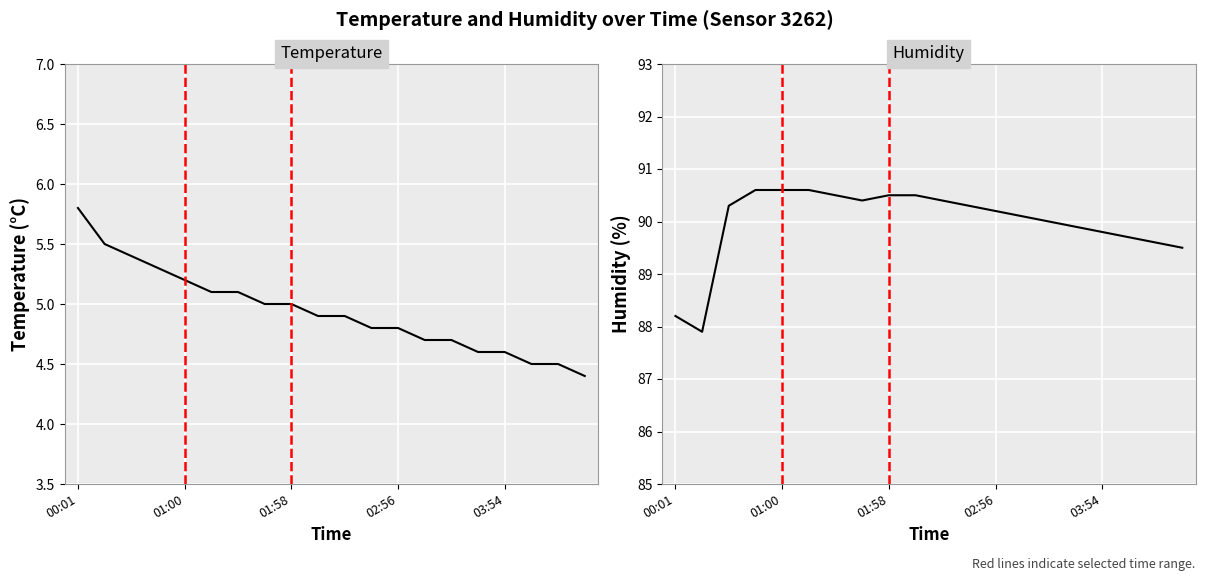

What is the difference between the temperature values at 01:58 and 01:29?

0.1